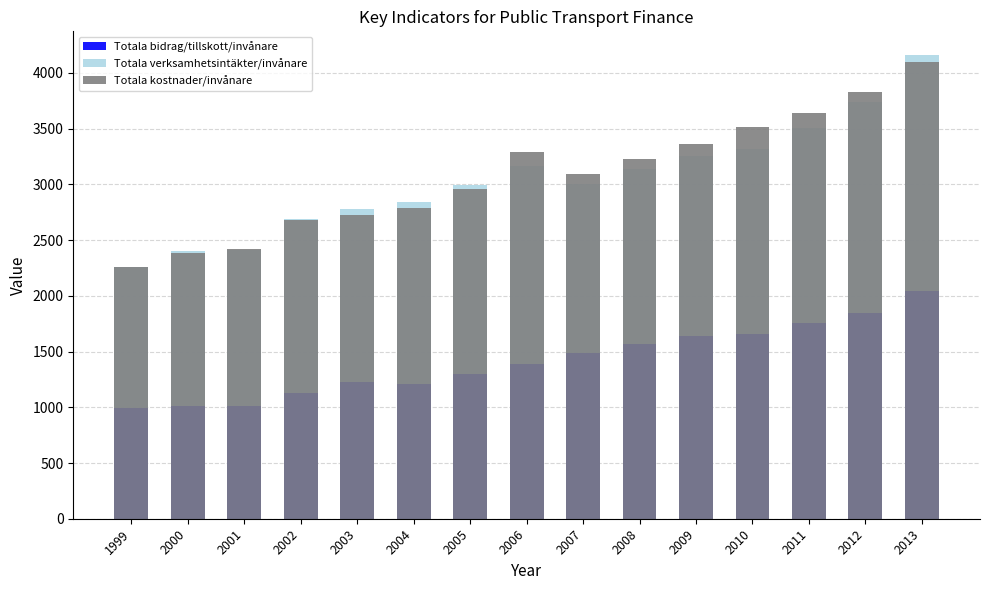

What is the value of the Totala kostnader/invånare bar at the 1st from the left?

2255.7